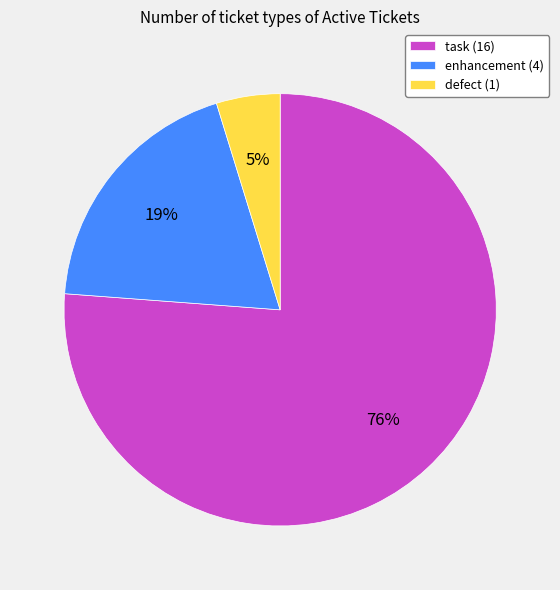

To the nearest percent, what is the difference between the largest and smallest slice percentages?

71%